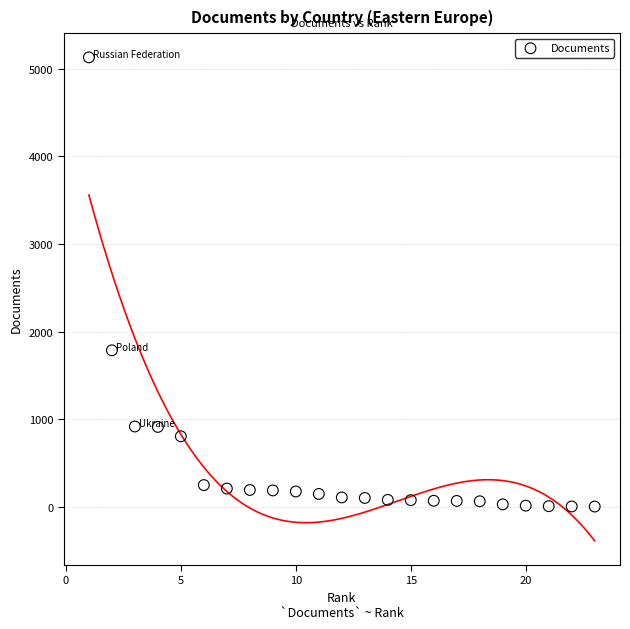

What Y value in the scatter plot is closest to 2566?

1786